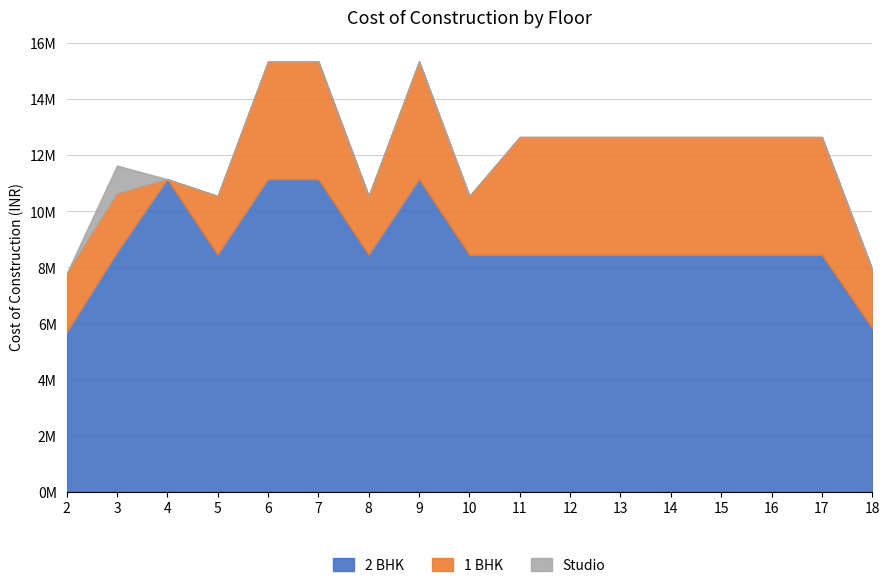

Which has a higher value, 2 or 2?

2